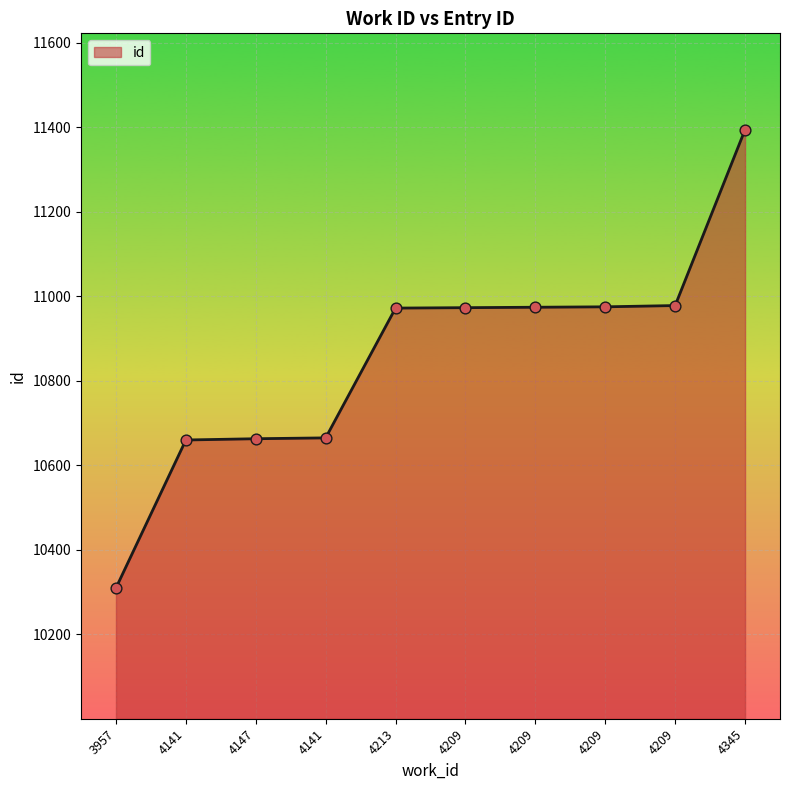

Approximately how many times larger is the value at 4141 compared to 4147?

1.0